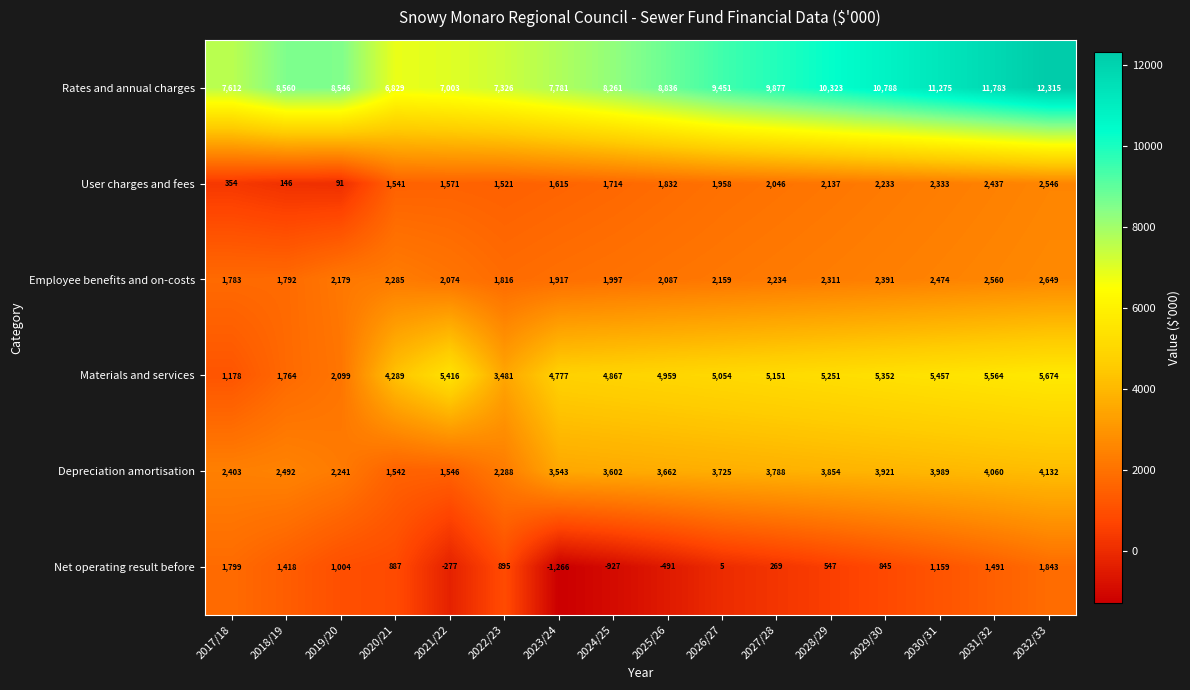

What is the average value of the User charges and fees series?

1630